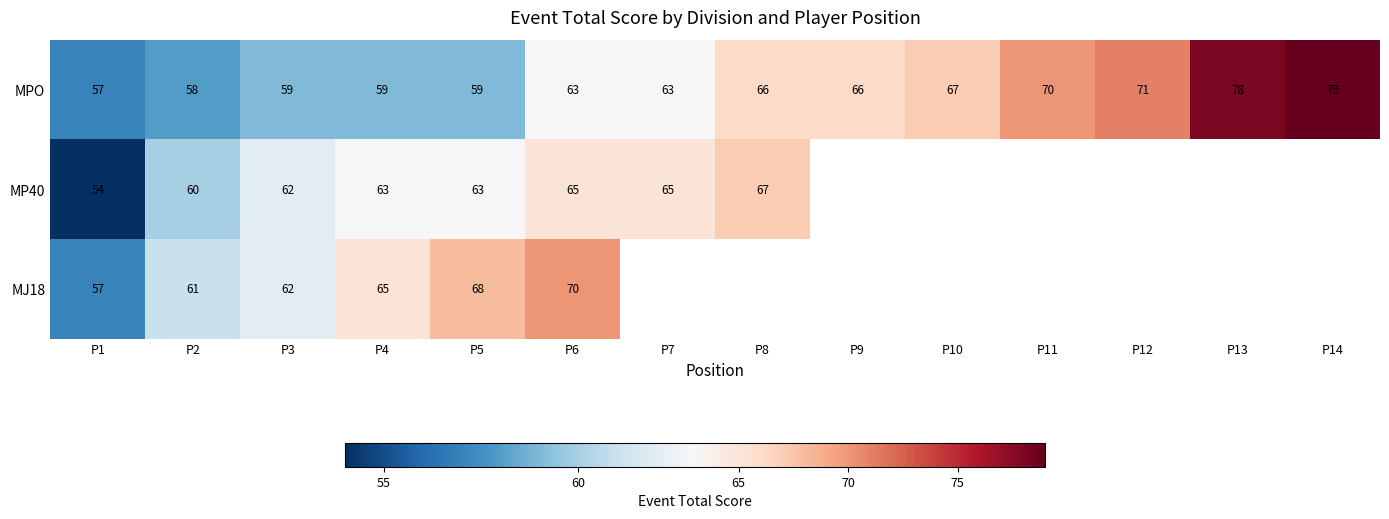

Is it true that MP40 equals 81 at P2?

False